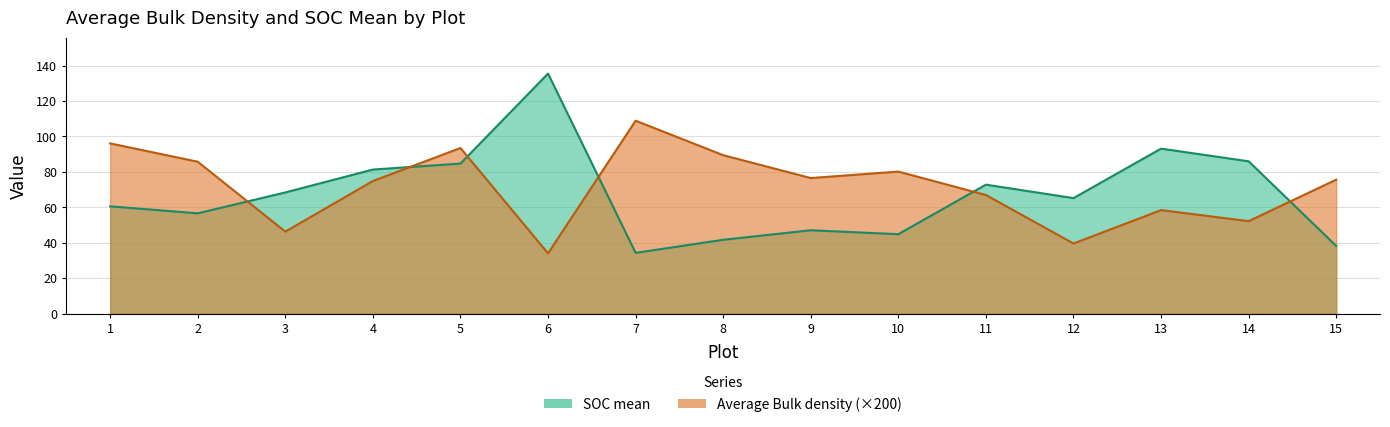

What is the value of the SOC mean point at the 7th from the left?

34.3